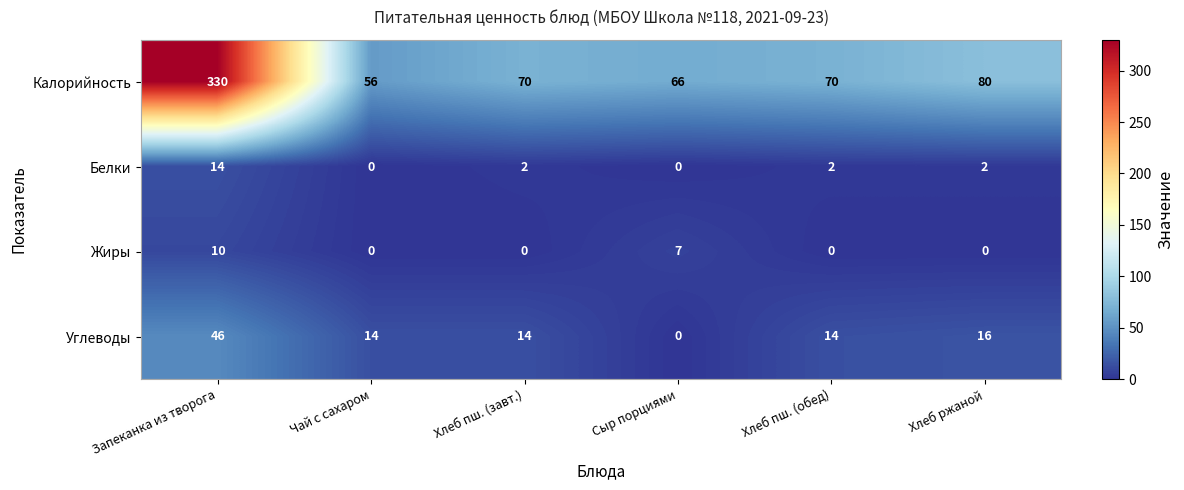

Which series changed the most between Запеканка из творога and Чай с сахаром?

Калорийность